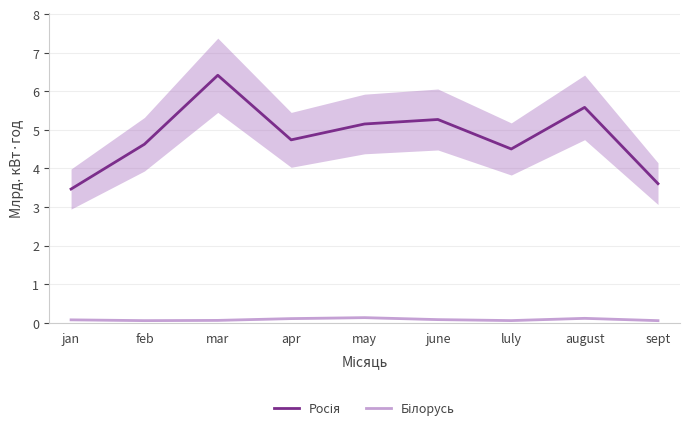

True or false: Росія and Білорусь intersect in this chart.

False